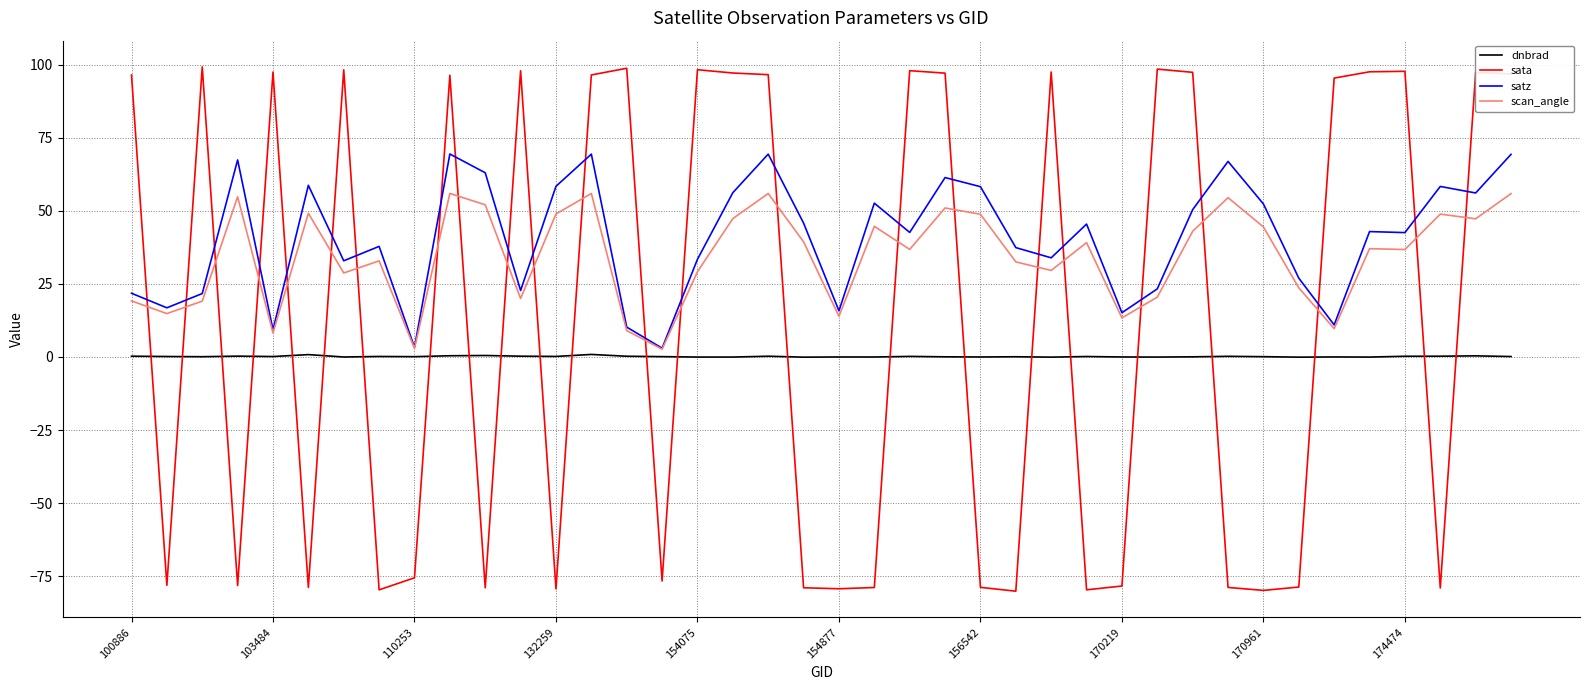

What are all the series names shown in the legend?

dnbrad, sata, satz, scan_angle